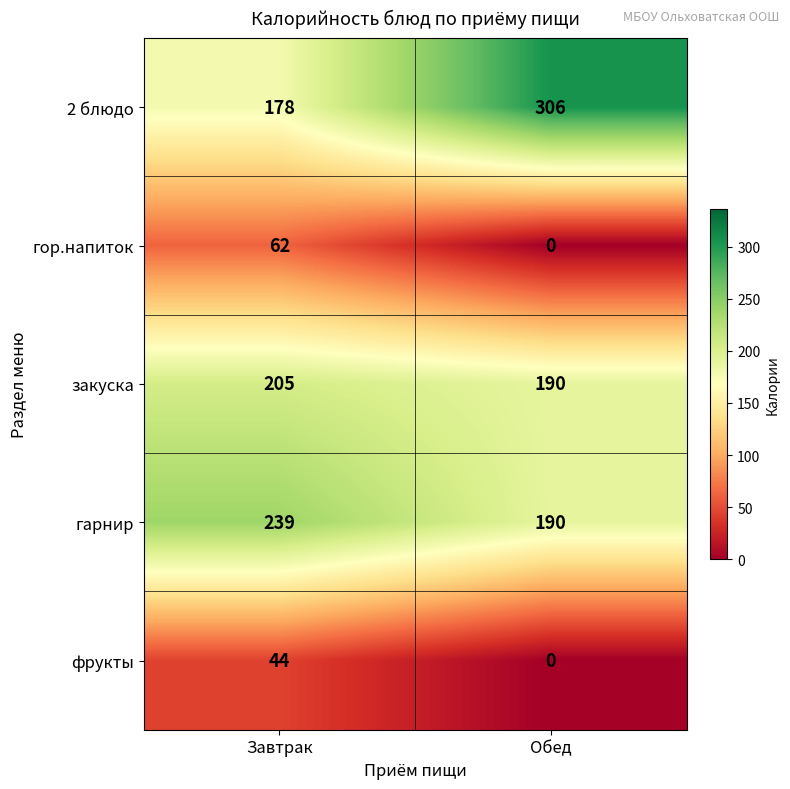

Reading right to left, transcribe all the data shown in this chart.

2 блюдо: 306	178
гор.напиток: 0	62
закуска: 190	205
гарнир: 190	239
фрукты: 0	44